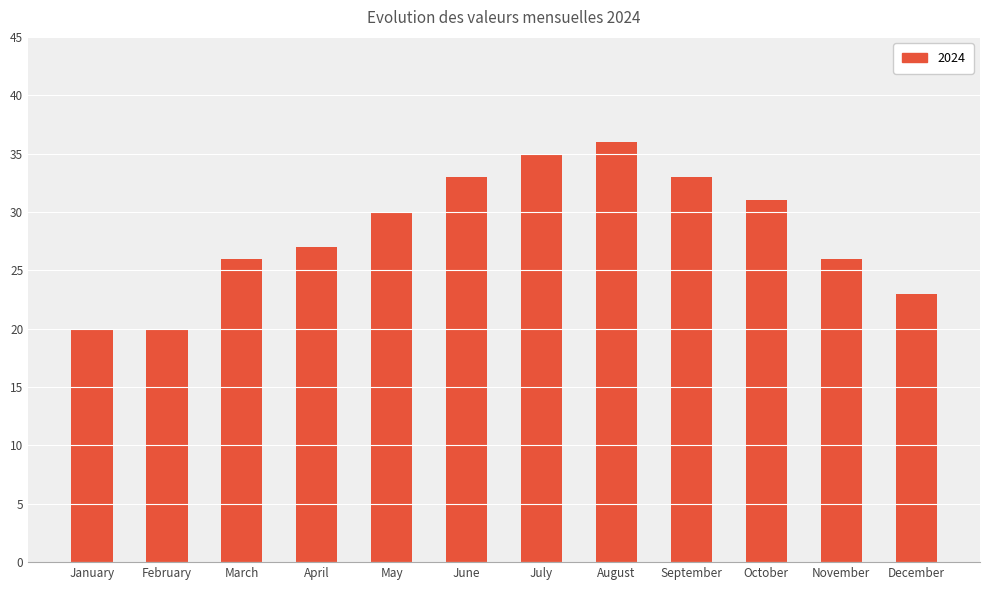

What is the greatest value displayed?

36